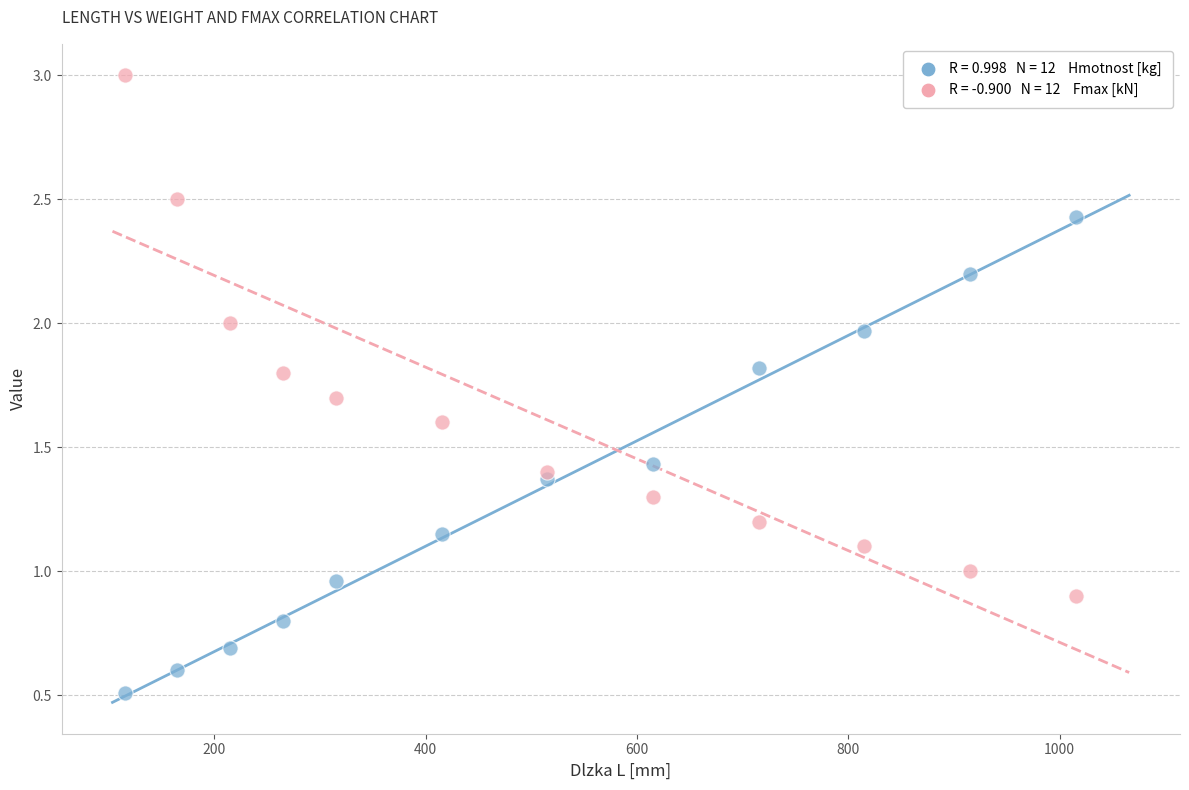

Across all data points, what is the range of X values (max minus min)?

900.0